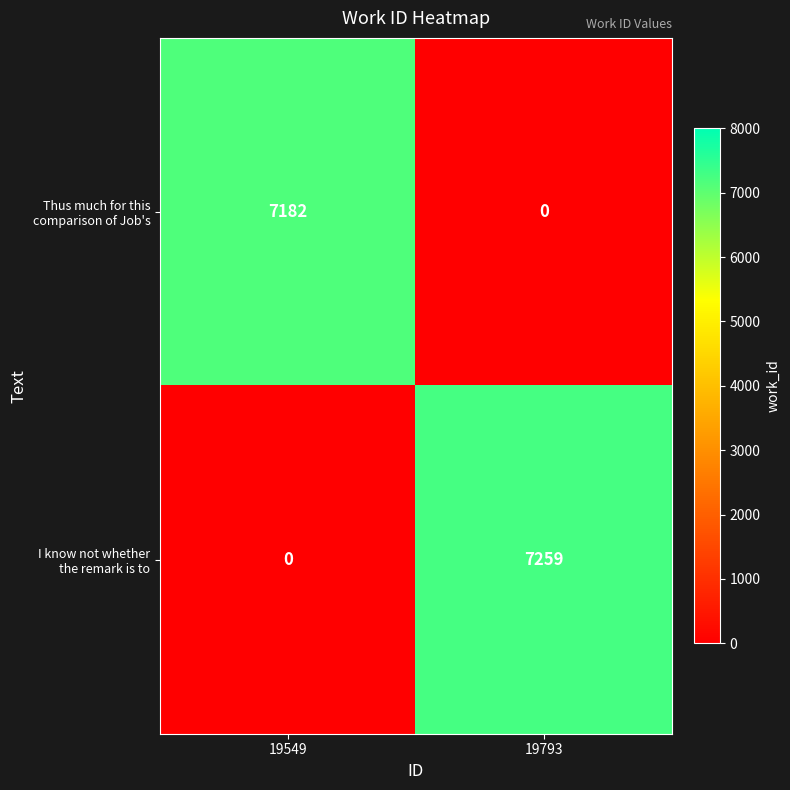

How many distinct data groups are displayed?

2